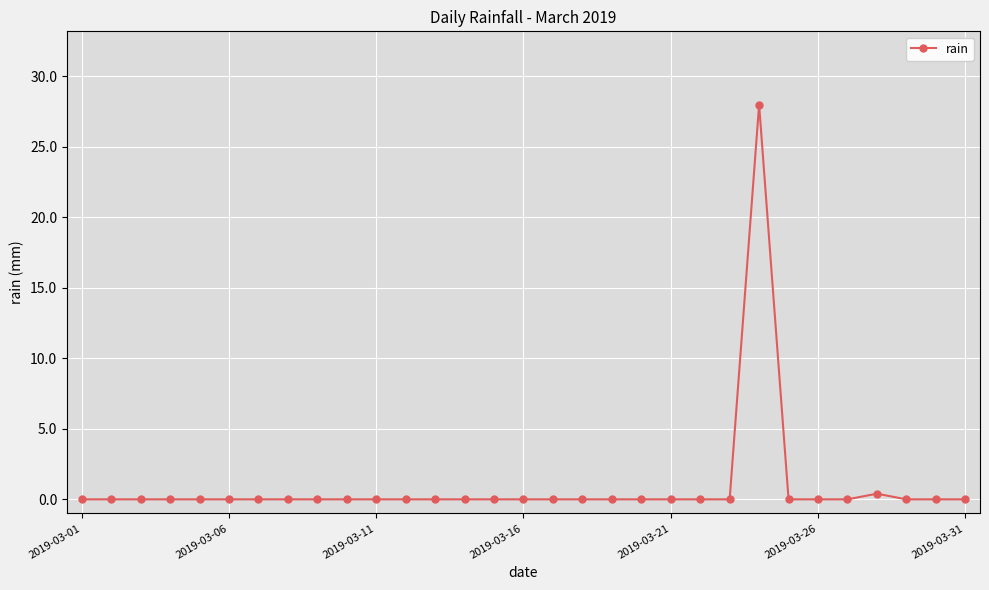

What is the difference between the maximum and minimum values?

28.0